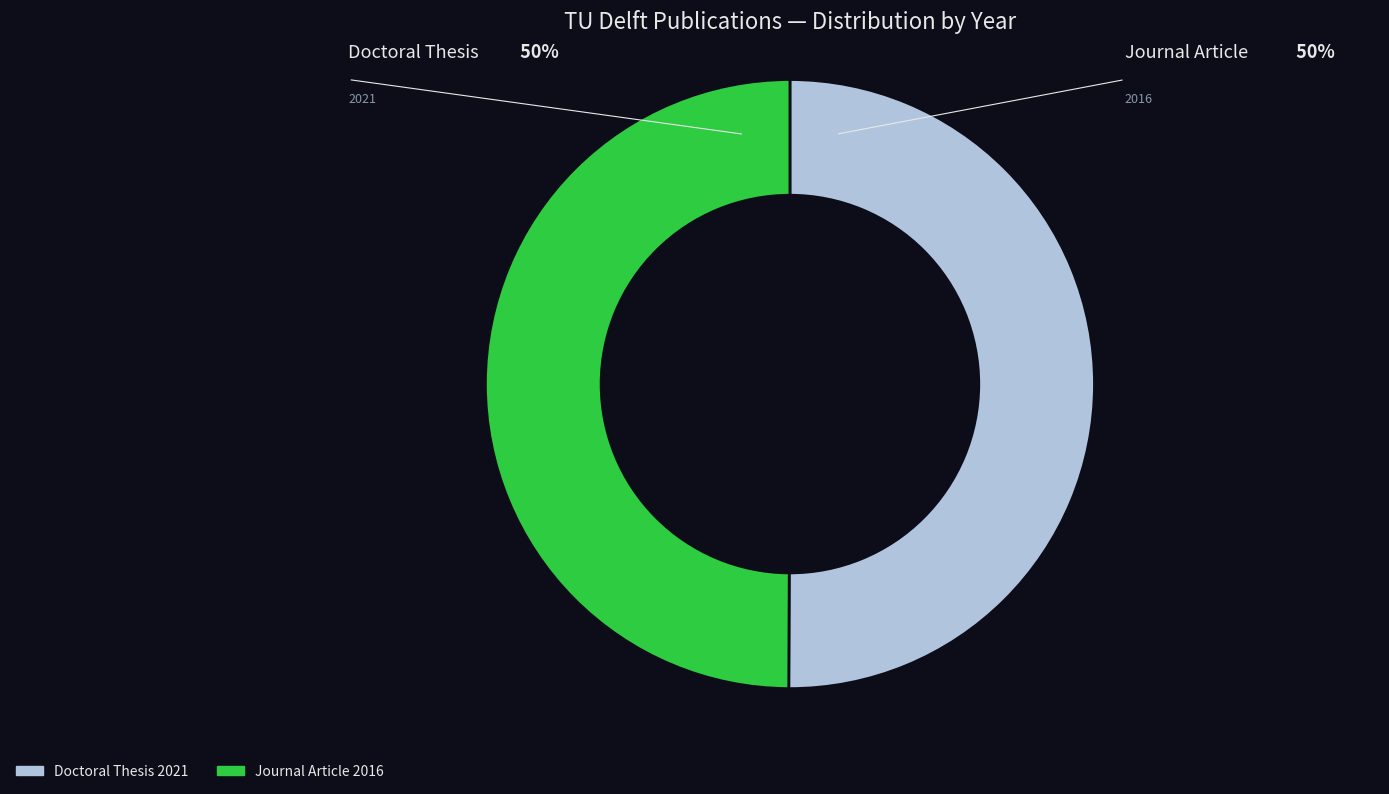

How many slices are in this pie chart?

2